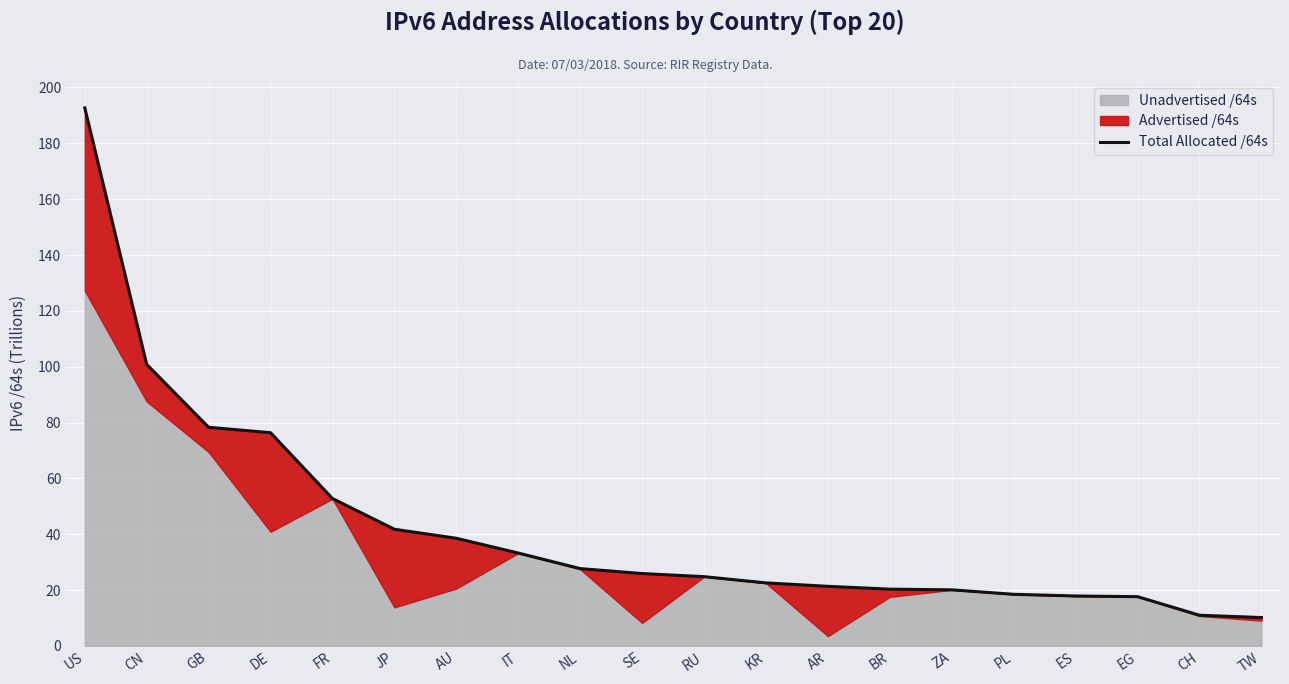

What is the difference between the values at KR and IT?

10.7